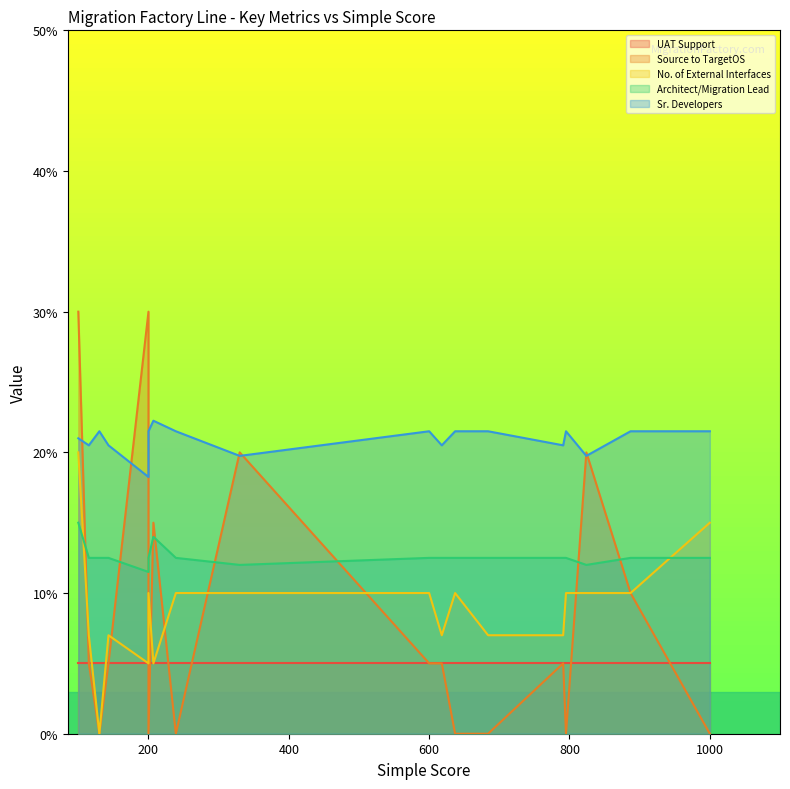

Reading left to right, extract all data points from this chart.

UAT Support: 0.1	0.1	0.1	0.1	0.1	0.1	0.1	0.1	0.1	0.1	0.1	0.1	0.1	0.1	0.1	0.1	0.1	0.1	0.1
Source to TargetOS: 0.3	0.3	0.2	0.2	0.1	0.0	0.0	0.1	0.0	0.0	0.1	0.3	0.1	0.1	0.1	0.1	0.0	0.0	0.0
No. of External Interfaces: 0.1	0.1	0.1	0.1	0.1	0.1	0.1	0.1	0.1	0.0	0.1	0.2	0.1	0.1	0.1	0.1	0.1	0.1	0.1
Architect/Migration Lead: 0.1	0.1	0.1	0.1	0.1	0.1	0.1	0.1	0.1	0.1	0.1	0.1	0.1	0.1	0.1	0.1	0.1	0.1	0.1
Sr. Developers: 0.2	0.2	0.2	0.2	0.2	0.2	0.2	0.2	0.2	0.2	0.2	0.2	0.2	0.2	0.2	0.2	0.2	0.2	0.2